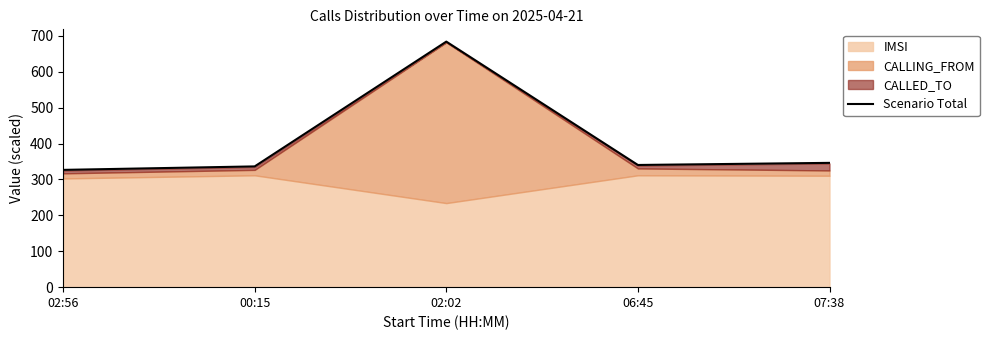

How many data points are above 340?

3